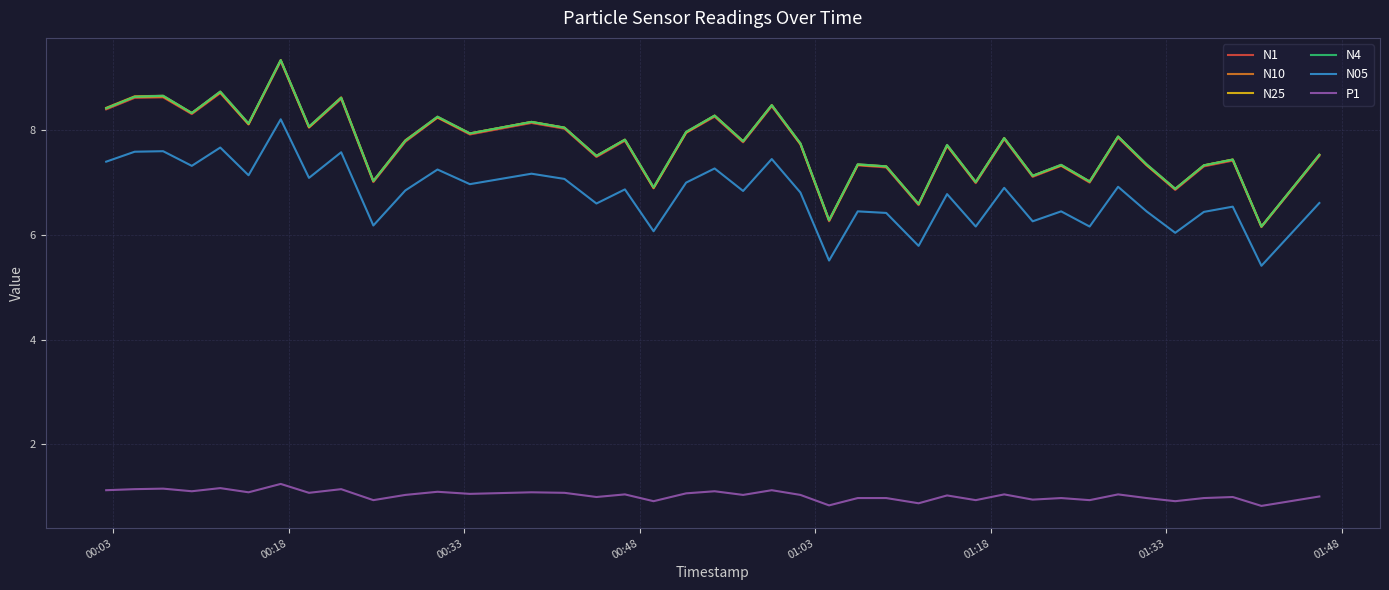

What is the highest value of the P1 series?

1.2